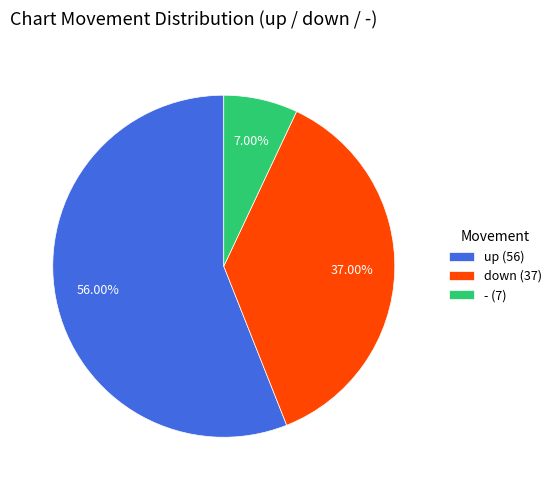

What percentage is NOT represented by down?

63.0%